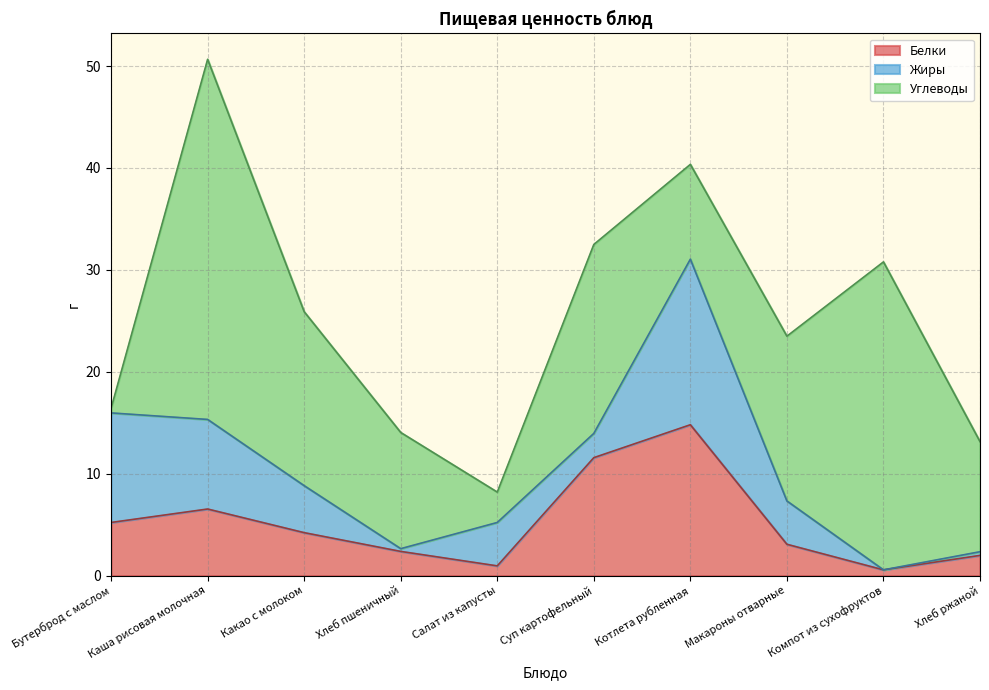

What is the average value of the Углеводы series?

15.2